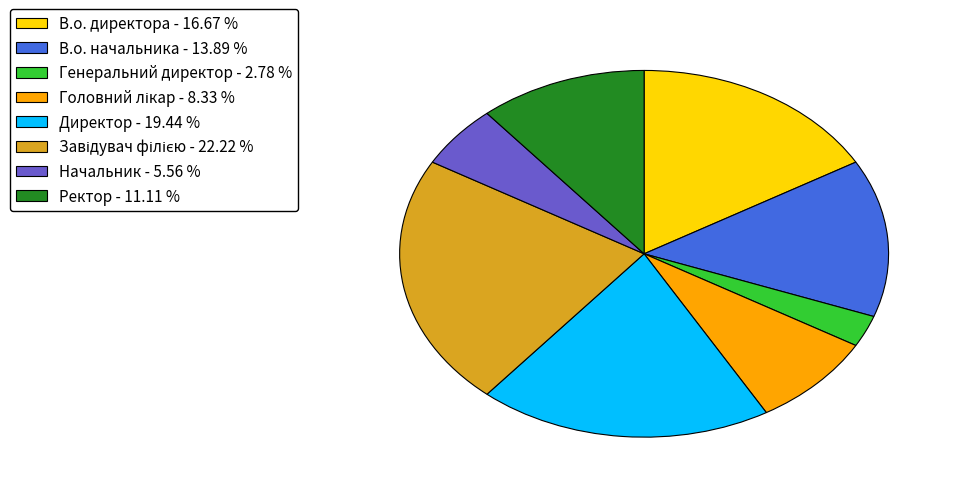

Is it true that Ректор is 11% of the pie?

True